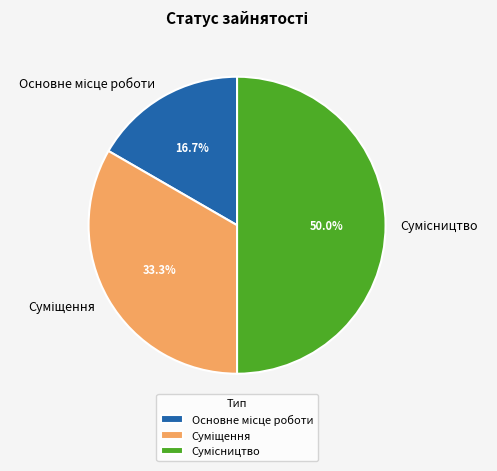

Rank the categories by value from lowest to highest.

Основне місце роботи, Суміщення, Сумісництво